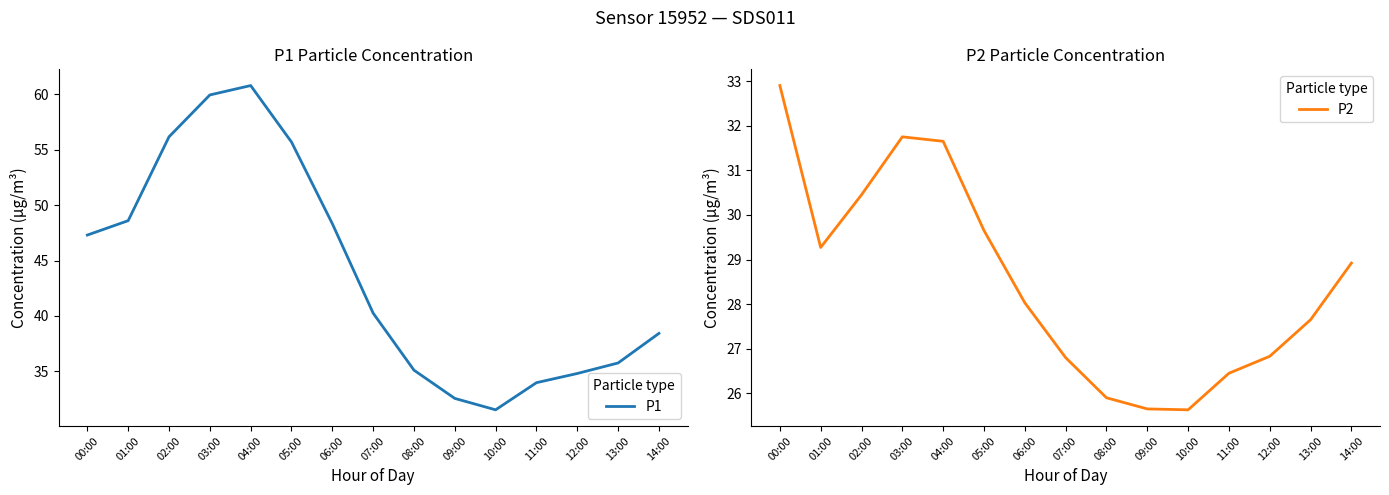

What is the average value of the P2 series?

28.5